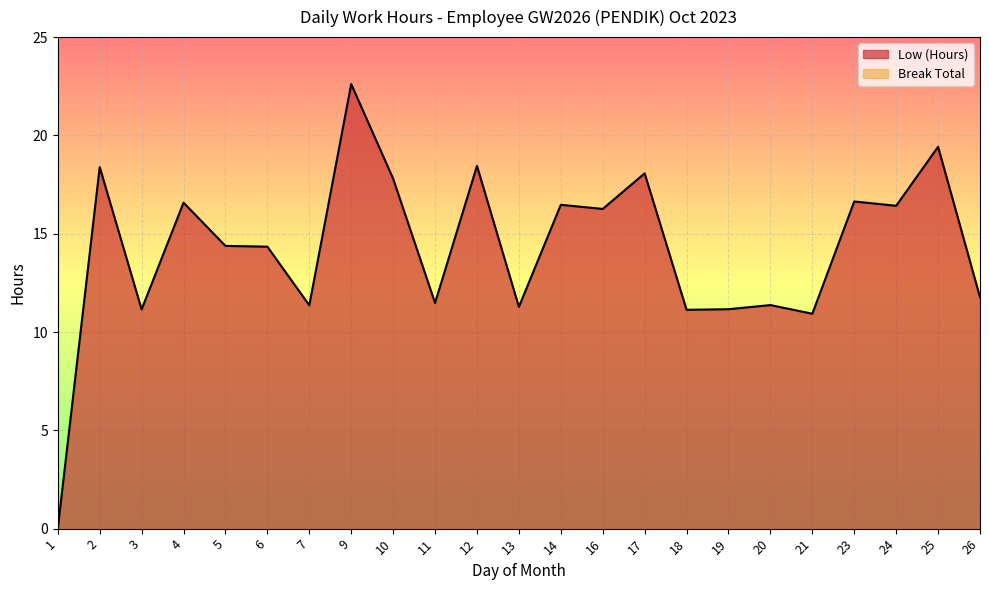

Reading left to right, extract all data points from this chart.

1=0.0	2=18.4	3=11.2	4=16.6	5=14.4	6=14.3	7=11.4	9=22.6	10=17.8	11=11.5	12=18.4	13=11.3	14=16.5	16=16.3	17=18.1	18=11.1	19=11.2	20=11.4	21=10.9	23=16.6	24=16.4	25=19.4	26=11.8